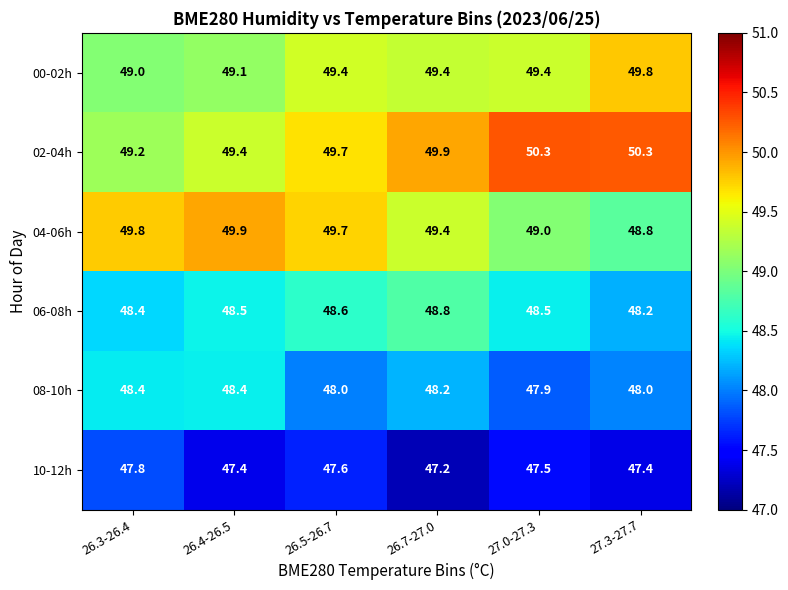

Is it true that 04-06h equals 78.0 at 27.0-27.3?

False